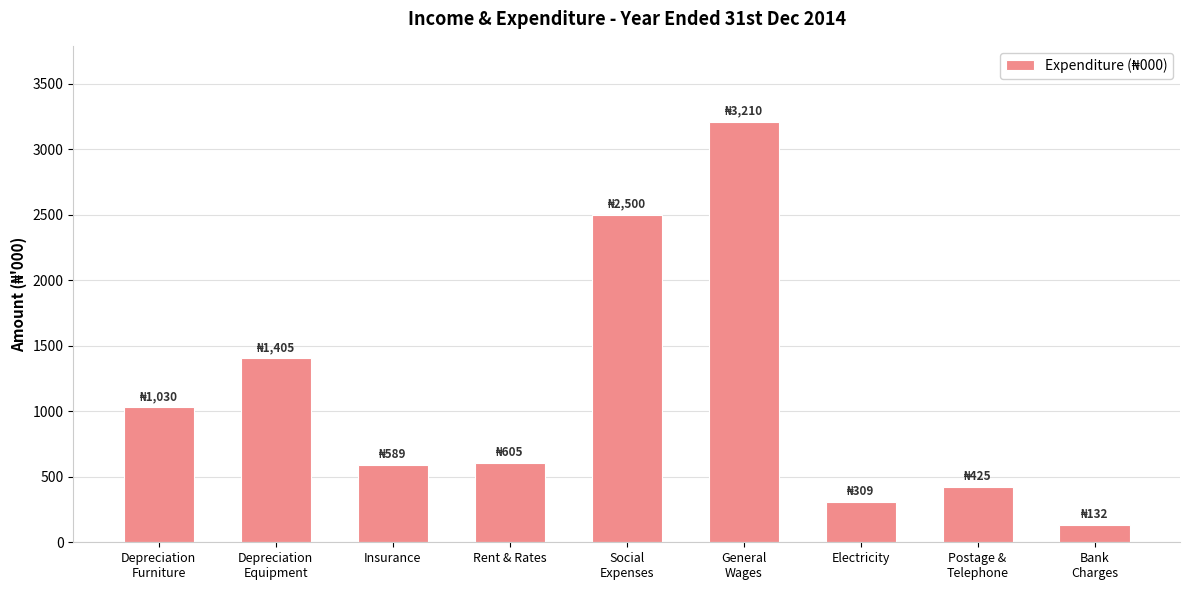

What is the difference between the values at Electricity and Depreciation
Equipment?

1096